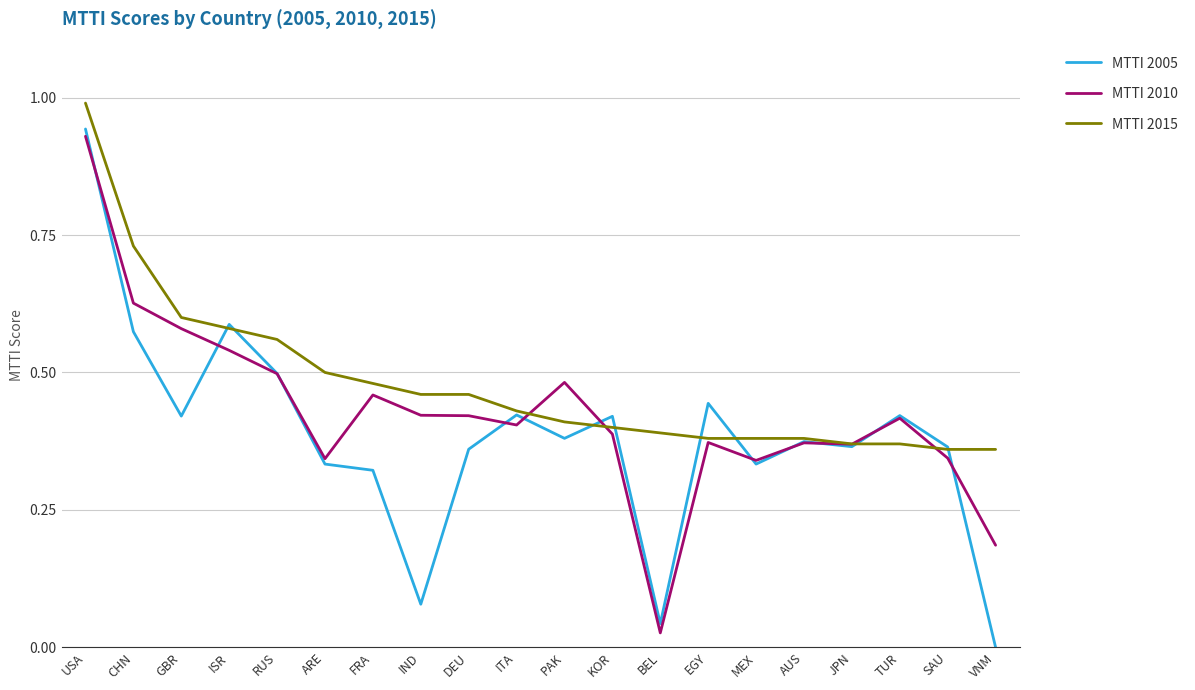

At which category does MTTI 2005 reach its first local peak?

ISR